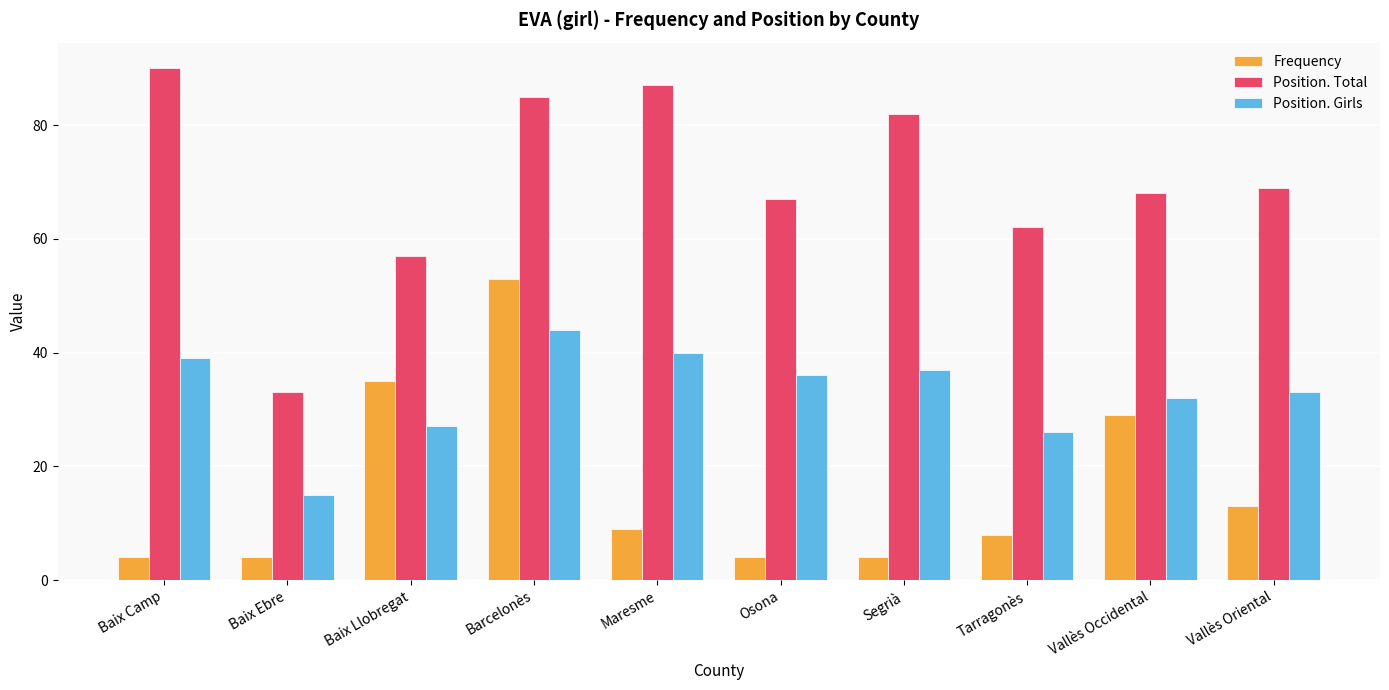

Reading left to right, what are all the values shown in this chart?

Frequency: Baix Camp=4	Baix Ebre=4	Baix Llobregat=35	Barcelonès=53	Maresme=9	Osona=4	Segrià=4	Tarragonès=8	Vallès Occidental=29	Vallès Oriental=13
Position. Total: Baix Camp=90	Baix Ebre=33	Baix Llobregat=57	Barcelonès=85	Maresme=87	Osona=67	Segrià=82	Tarragonès=62	Vallès Occidental=68	Vallès Oriental=69
Position. Girls: Baix Camp=39	Baix Ebre=15	Baix Llobregat=27	Barcelonès=44	Maresme=40	Osona=36	Segrià=37	Tarragonès=26	Vallès Occidental=32	Vallès Oriental=33